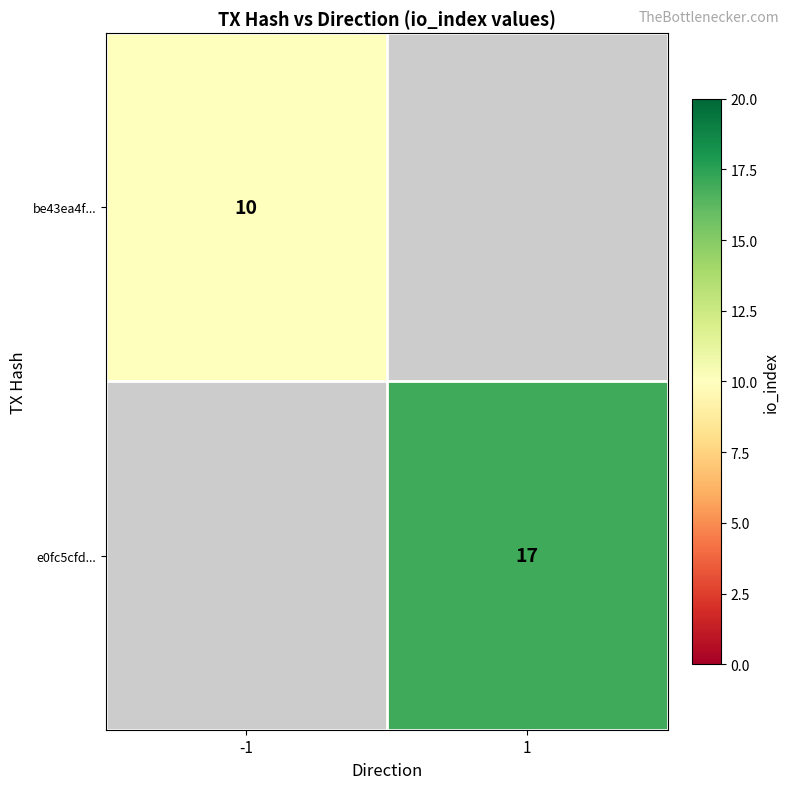

Is it true that be43ea4f... equals 10 at -1?

True